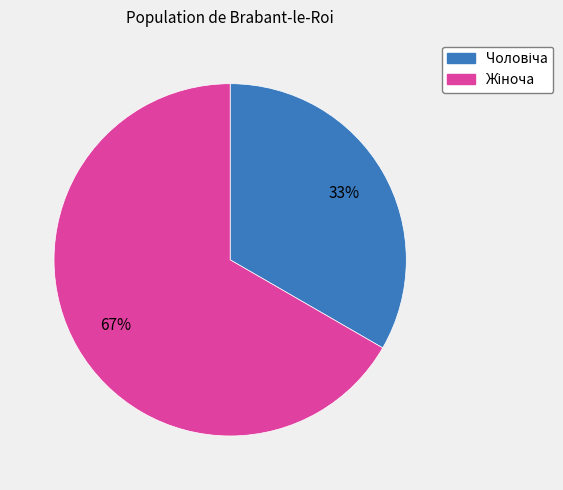

Is there any slice that represents more than half of the pie?

Yes